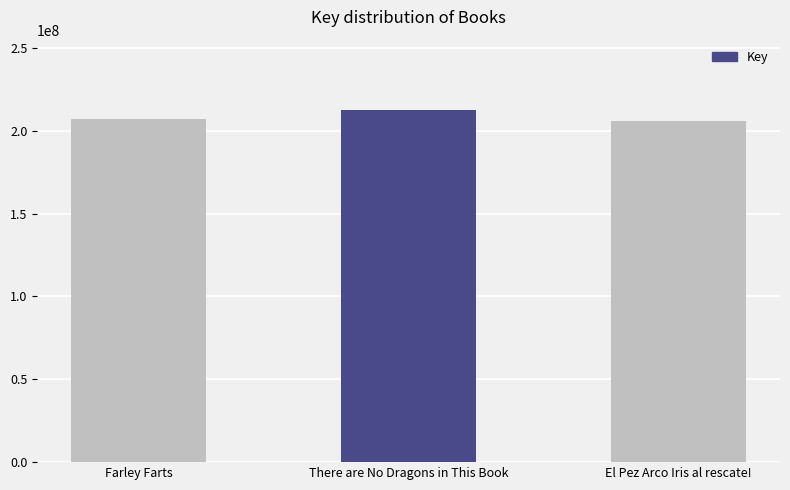

Which label corresponds to the largest value in the chart?

There are No Dragons in This Book